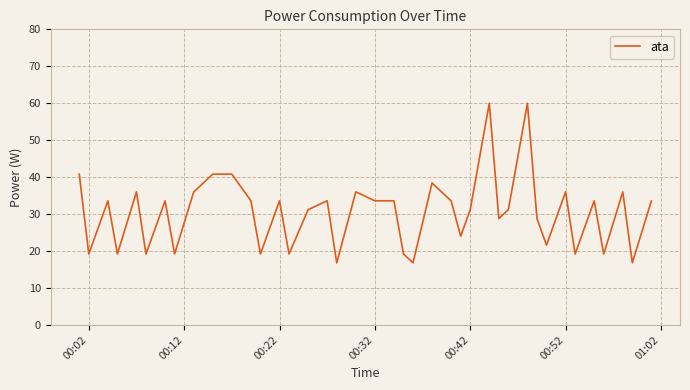

True or false: the data has more than 1 interior local peaks.

True